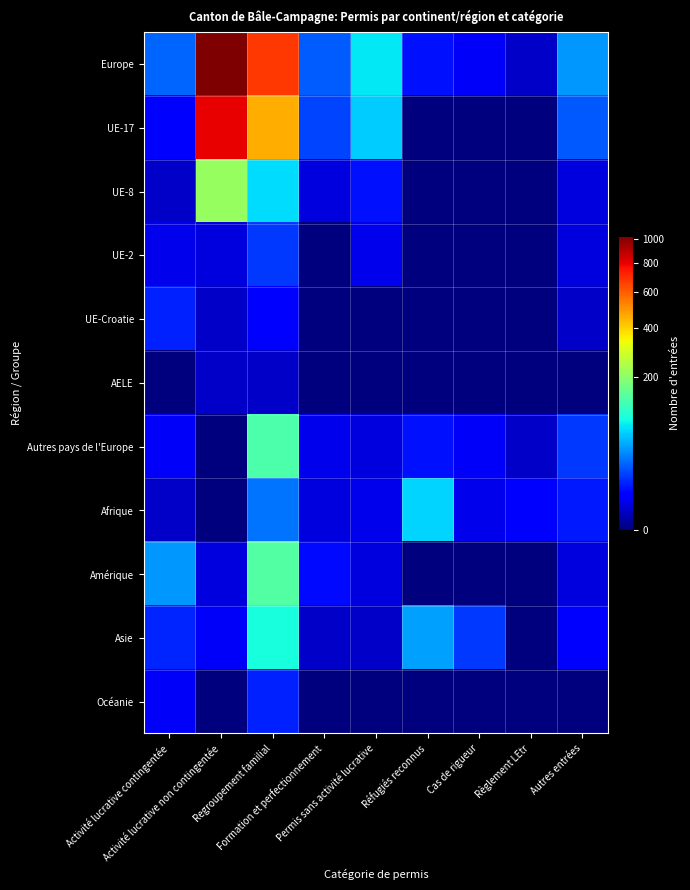

What is the difference between the highest and lowest values at Activité lucrative contingentée?

40